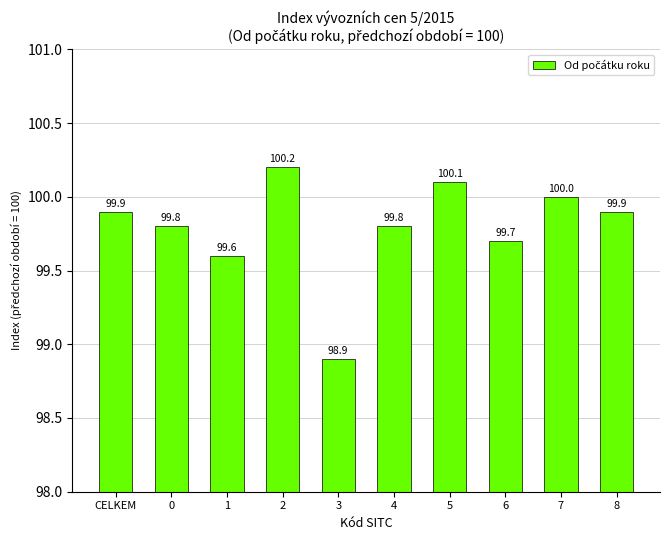

Where is the data nearest to the value 99?

3